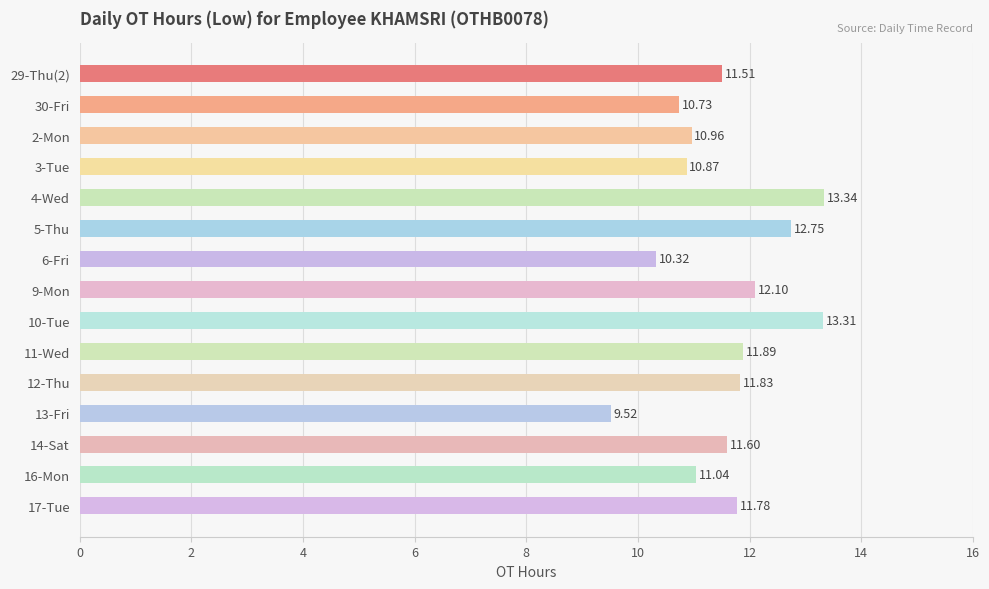

What is the change in value from 2-Mon to 4-Wed?

+2.4